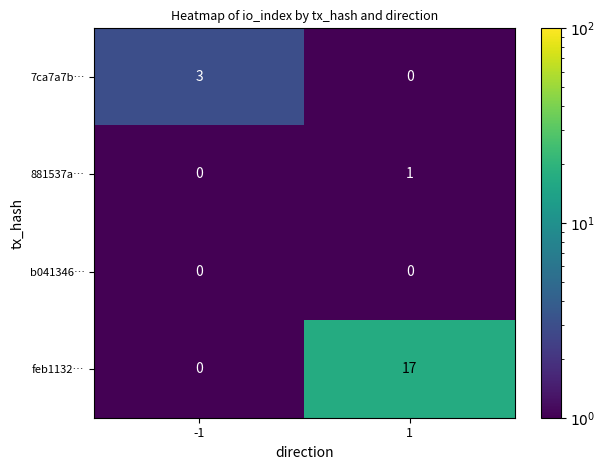

What is the difference between the highest and lowest values at -1?

3